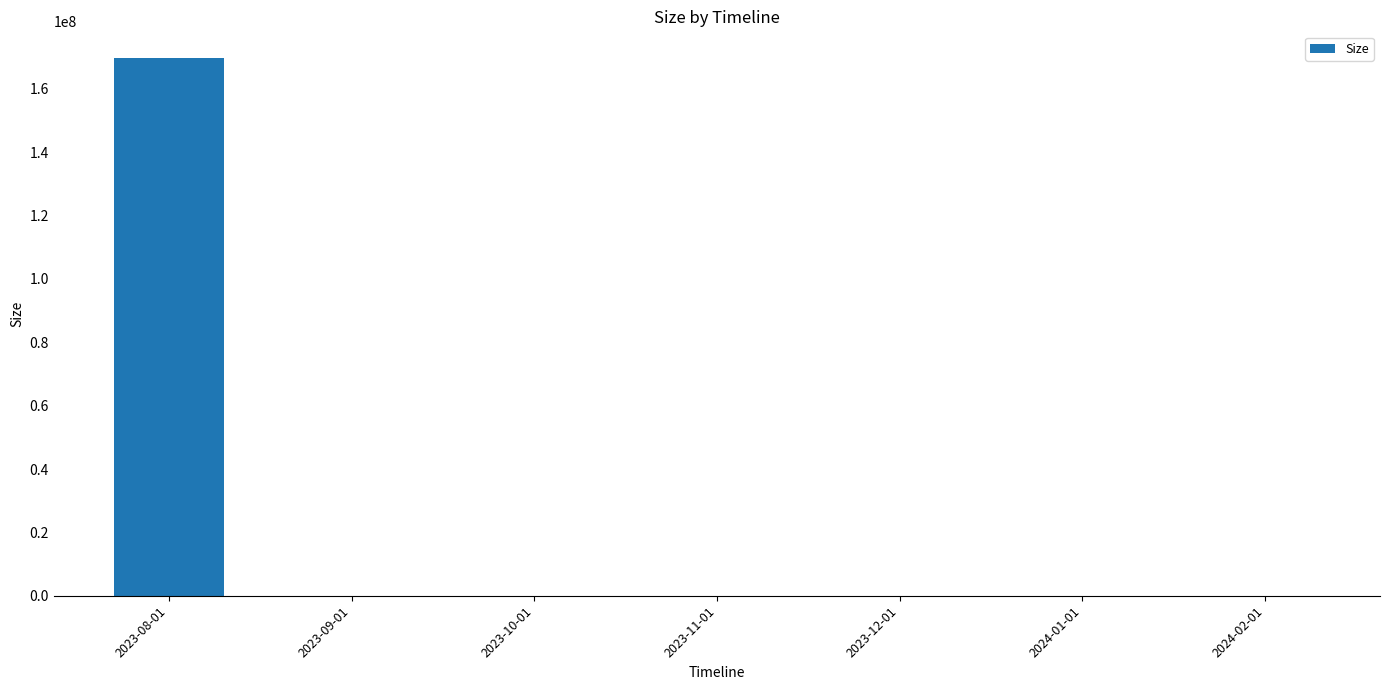

Are the bars horizontal?

No